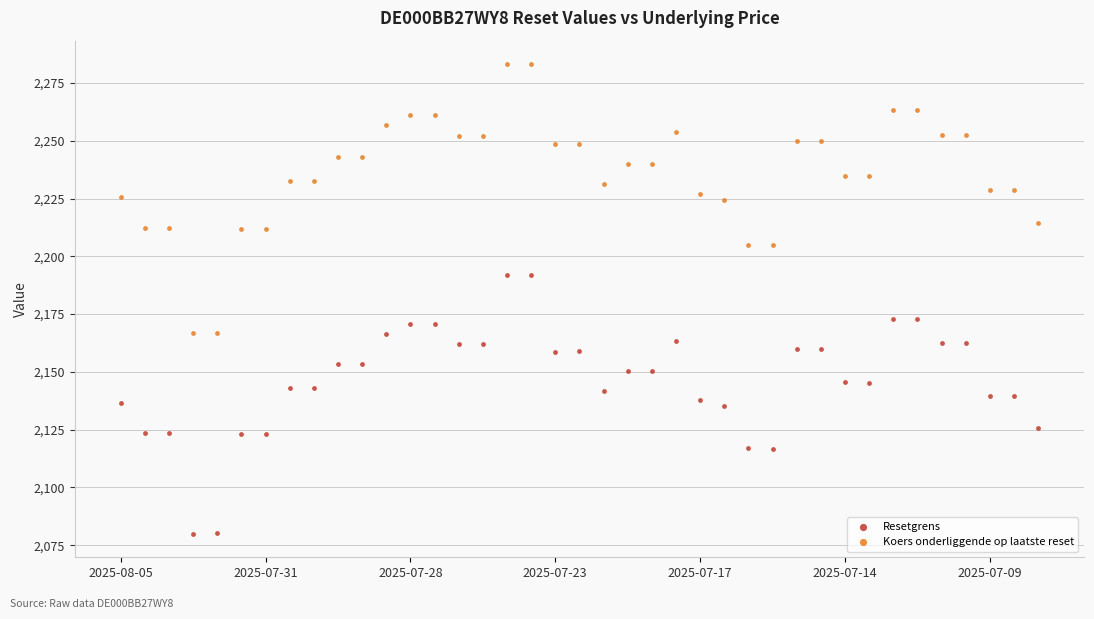

Which series has the largest Y range (max minus min)?

Koers onderliggende op laatste reset